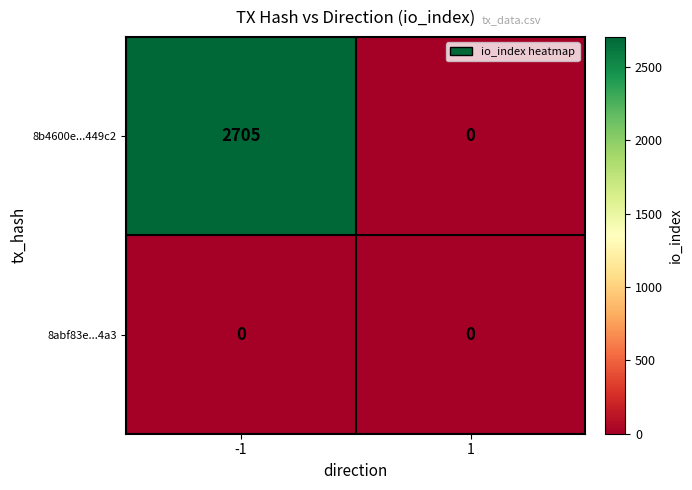

At how many categories does at least one series exceed 348?

1